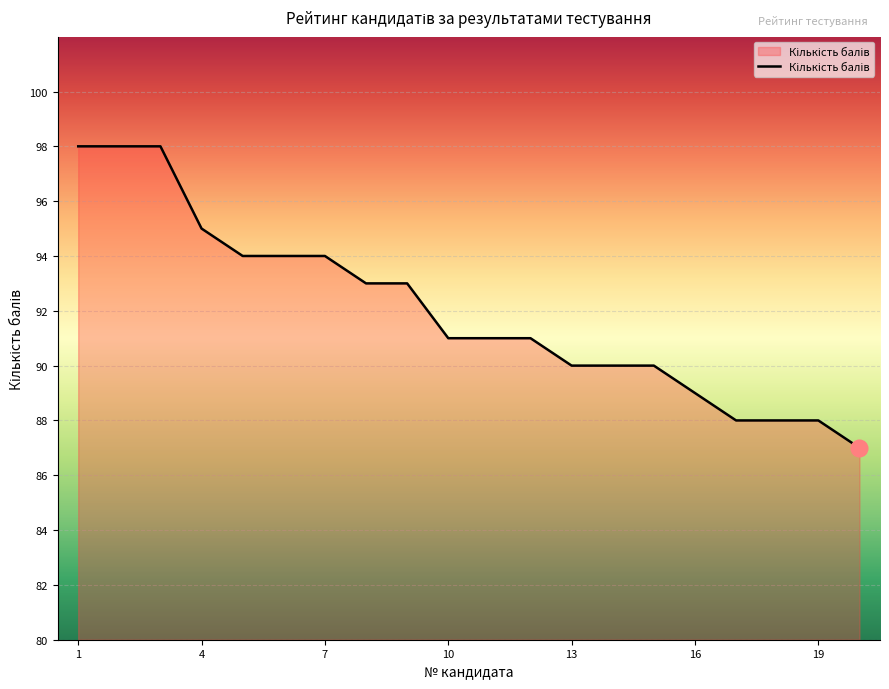

What is the smallest value displayed?

87